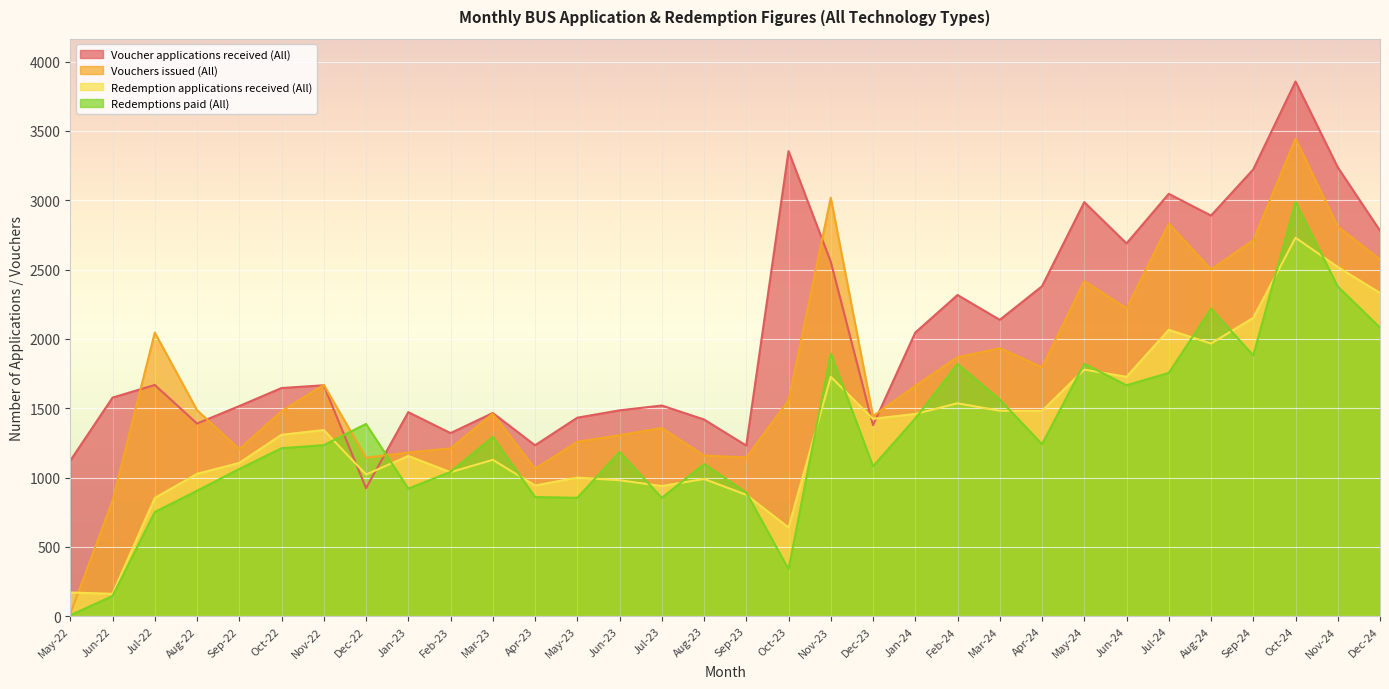

At which label is Redemption applications received (All) closest to 1446?

Jan-24